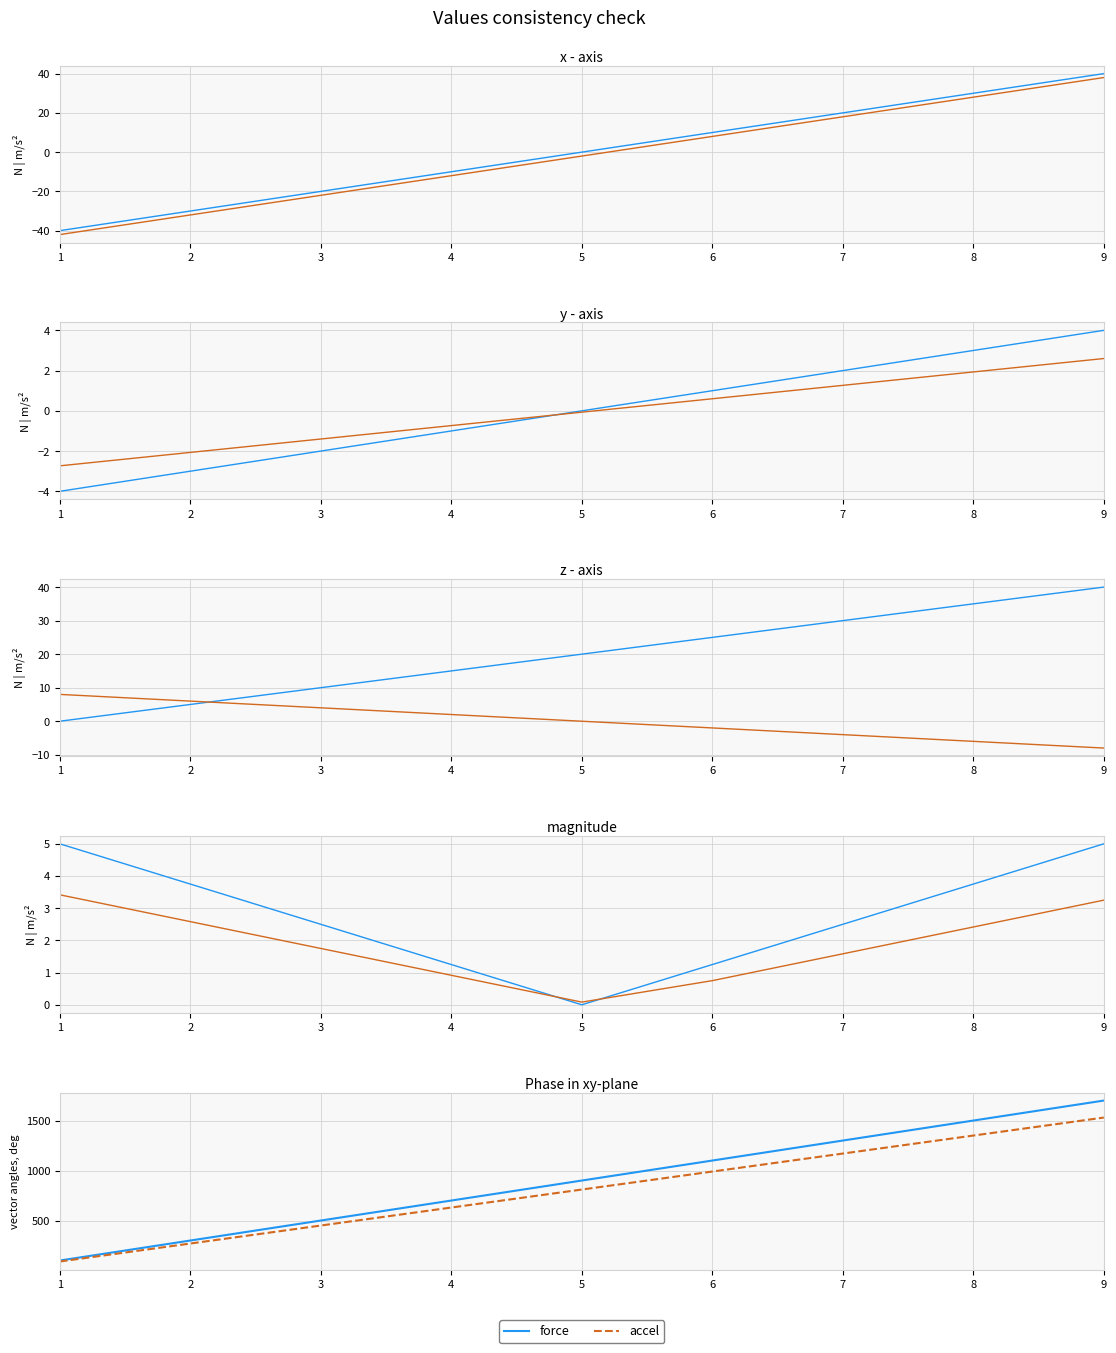

What is the maximum value shown in the chart?

1700